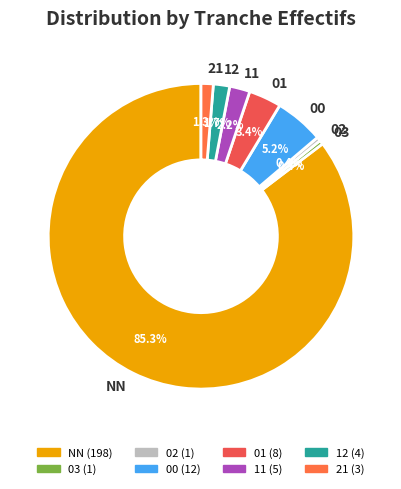

Which slice is the largest?

NN